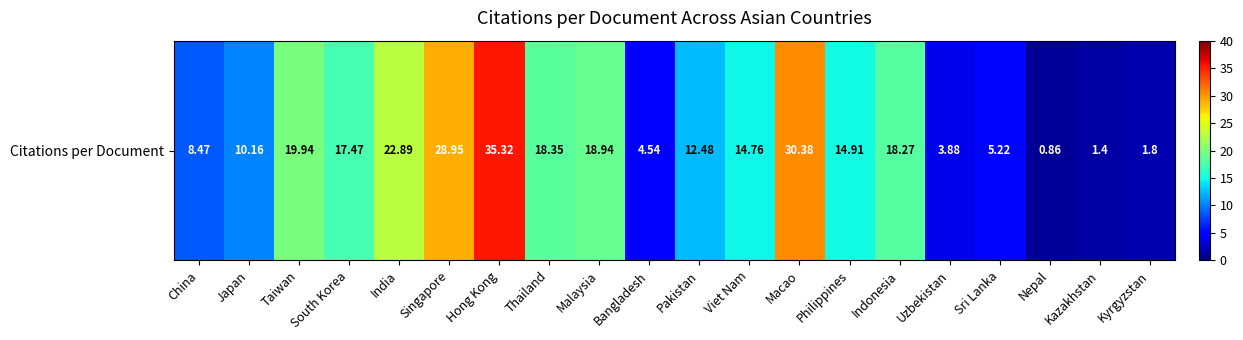

What value does the data have at Philippines?

14.9